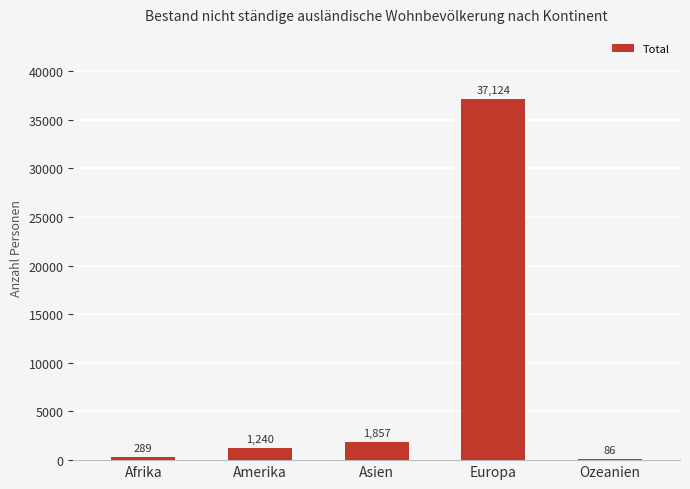

The value at Europa is 37124. True or false?

True